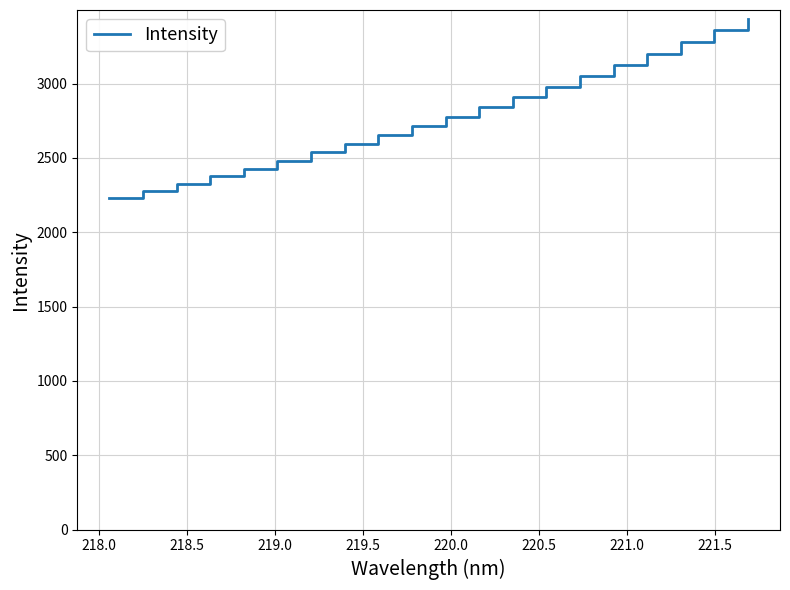

What is the difference between the maximum and minimum values?

1204.2